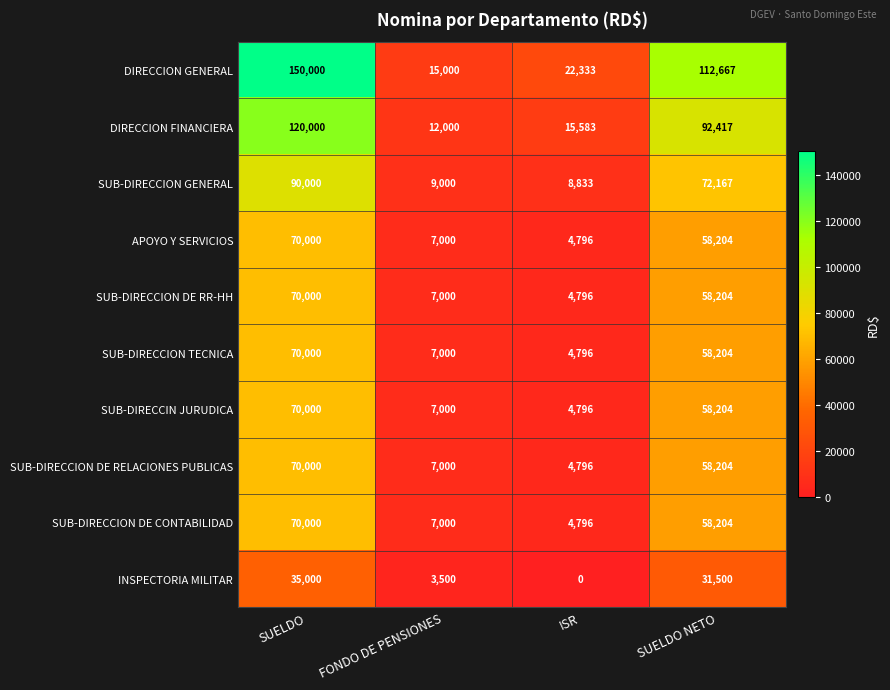

At which label does SUB-DIRECCIN JURUDICA first exceed 58204?

SUELDO